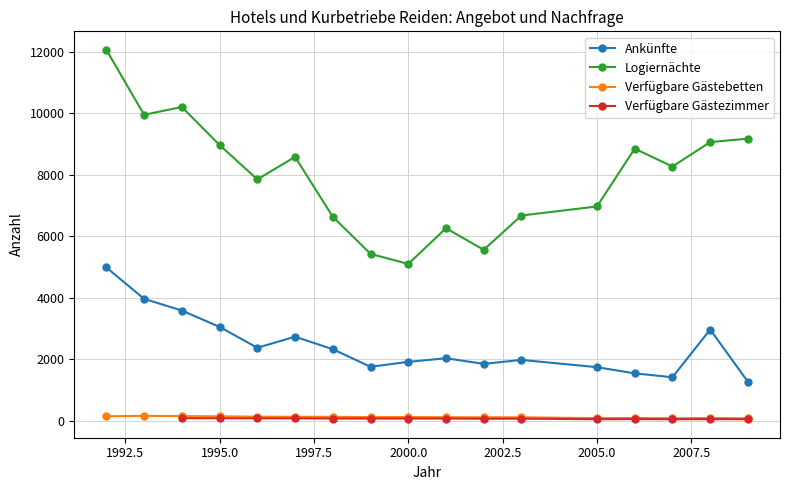

True or false: Verfügbare Gästebetten and Logiernächte cross at least once.

False